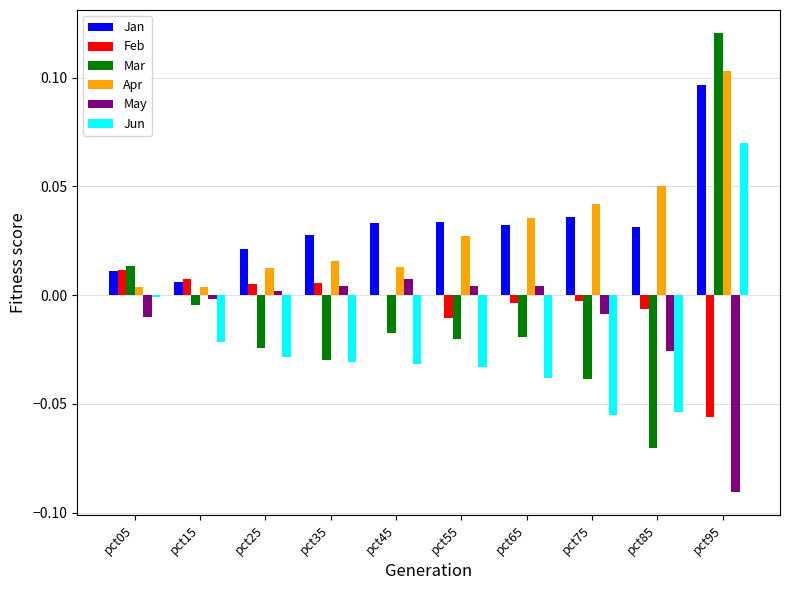

Count the number of data series in this chart.

6